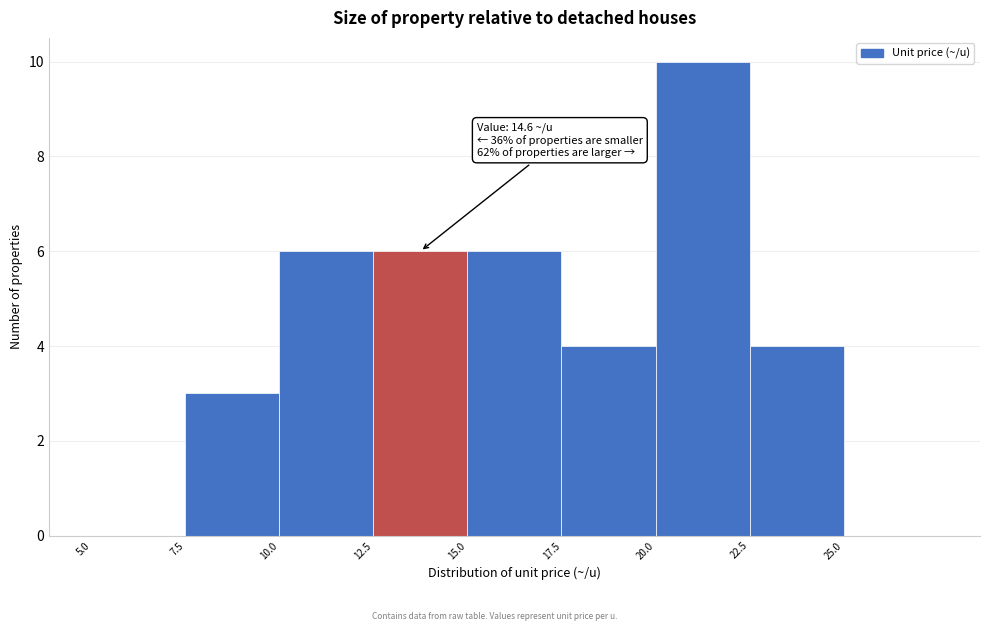

Which range on the x-axis has the tallest bar?

20.0 to 22.5